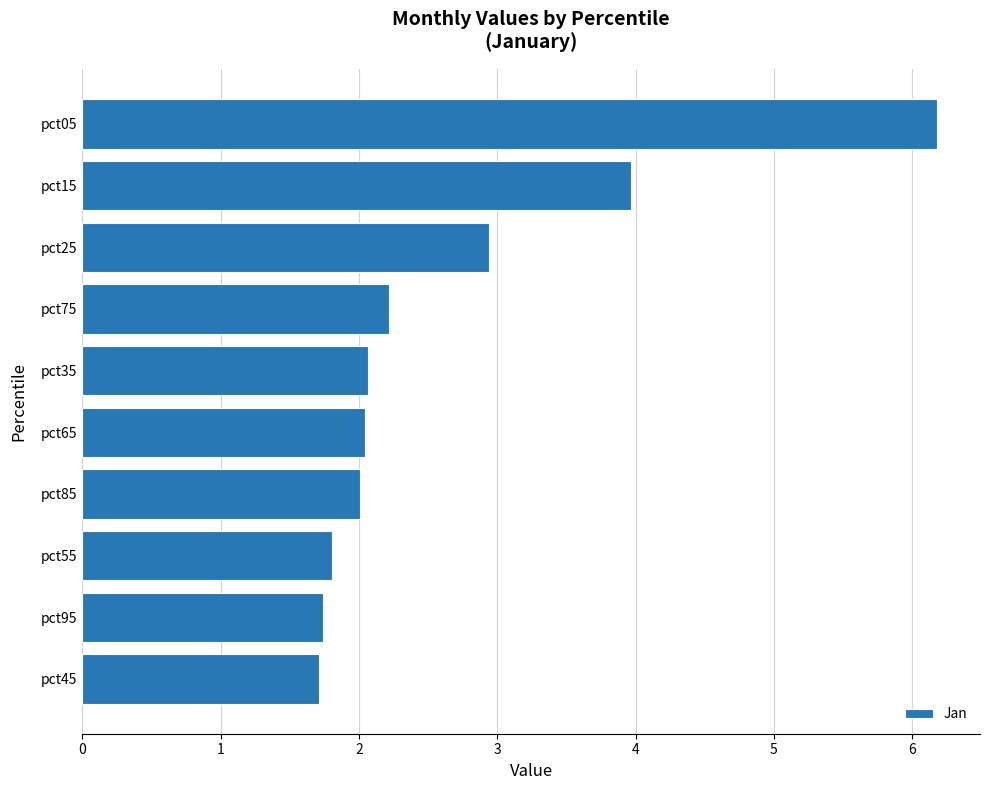

What value does the data have at pct05?

6.2